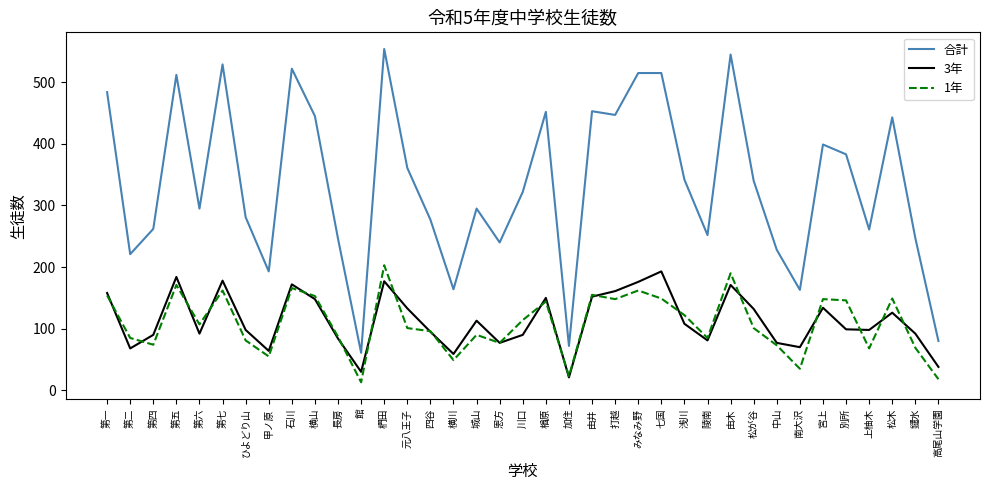

What is the smallest value displayed?

13